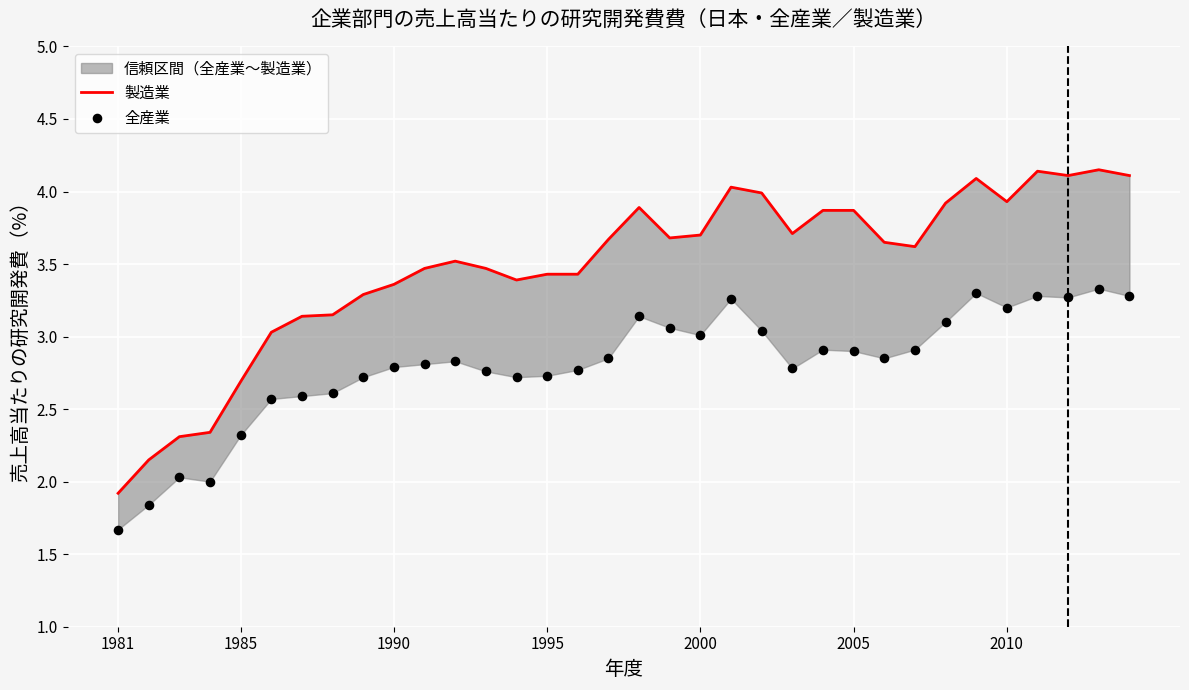

Which series reaches the maximum Y coordinate?

製造業